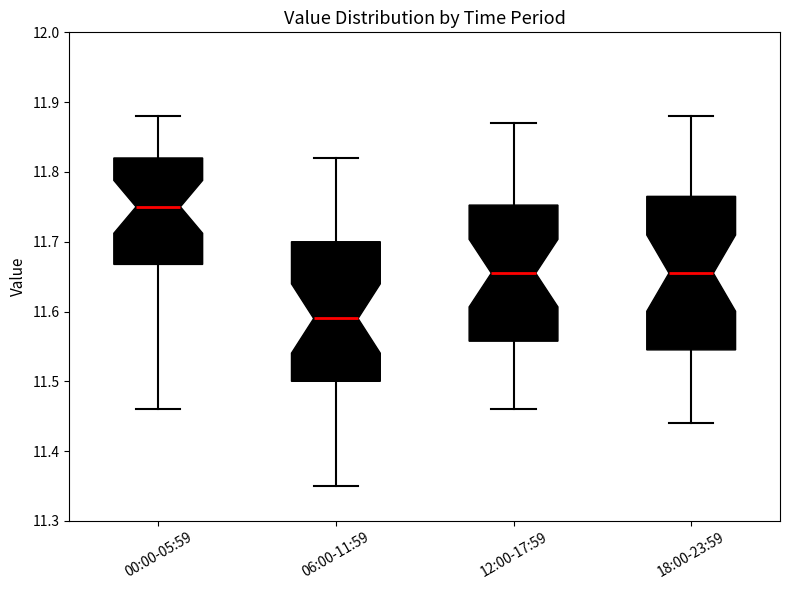

Reading left to right, transcribe this box plot: for each box, give where its median line is, the range the box spans, and where its two whiskers end, as read against the y-axis. The values are not printed on the chart, so give them approximately, as read against the axis.

00:00-05:59: median 11.75, box 11.67 to 11.82, whiskers 11.46 to 11.88
06:00-11:59: median 11.59, box 11.50 to 11.70, whiskers 11.35 to 11.82
12:00-17:59: median 11.66, box 11.56 to 11.75, whiskers 11.46 to 11.87
18:00-23:59: median 11.66, box 11.55 to 11.77, whiskers 11.44 to 11.88